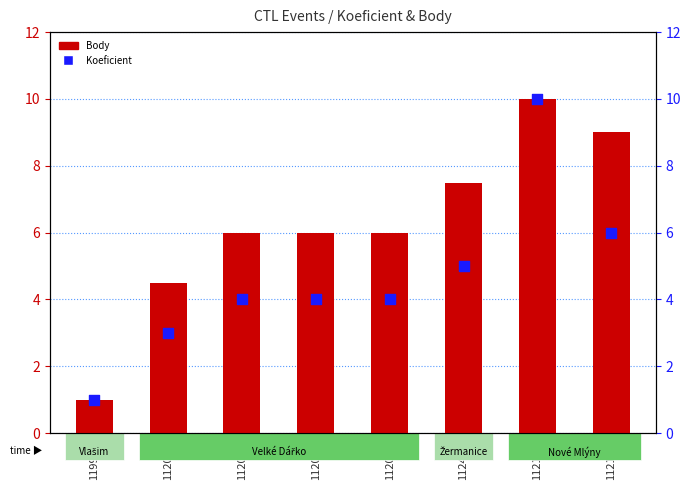

At which category is the sum across all series the highest?

112133